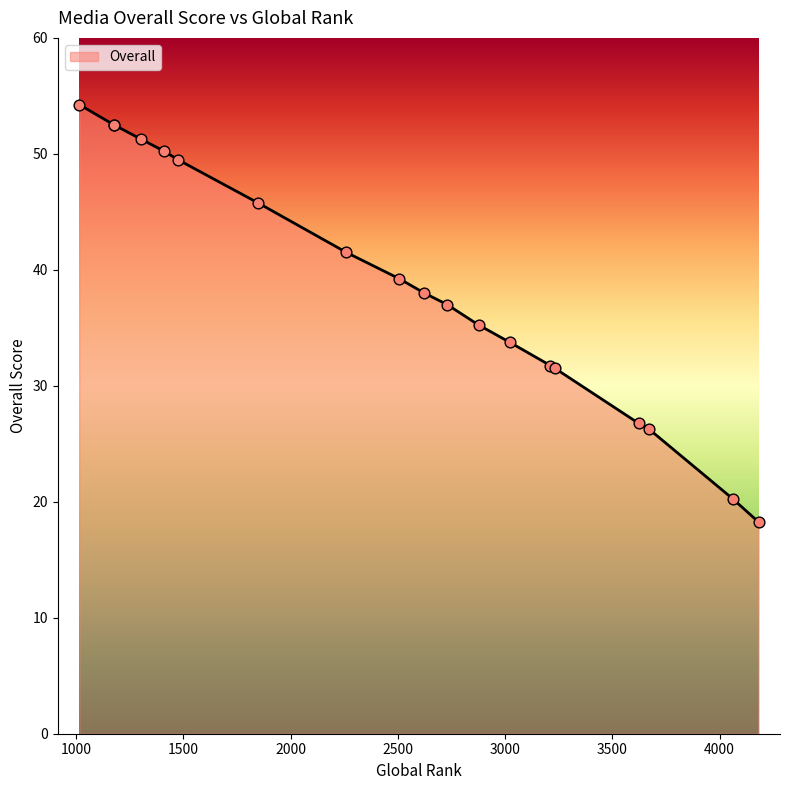

What is the change in value from 2623 to 2505?

+1.2